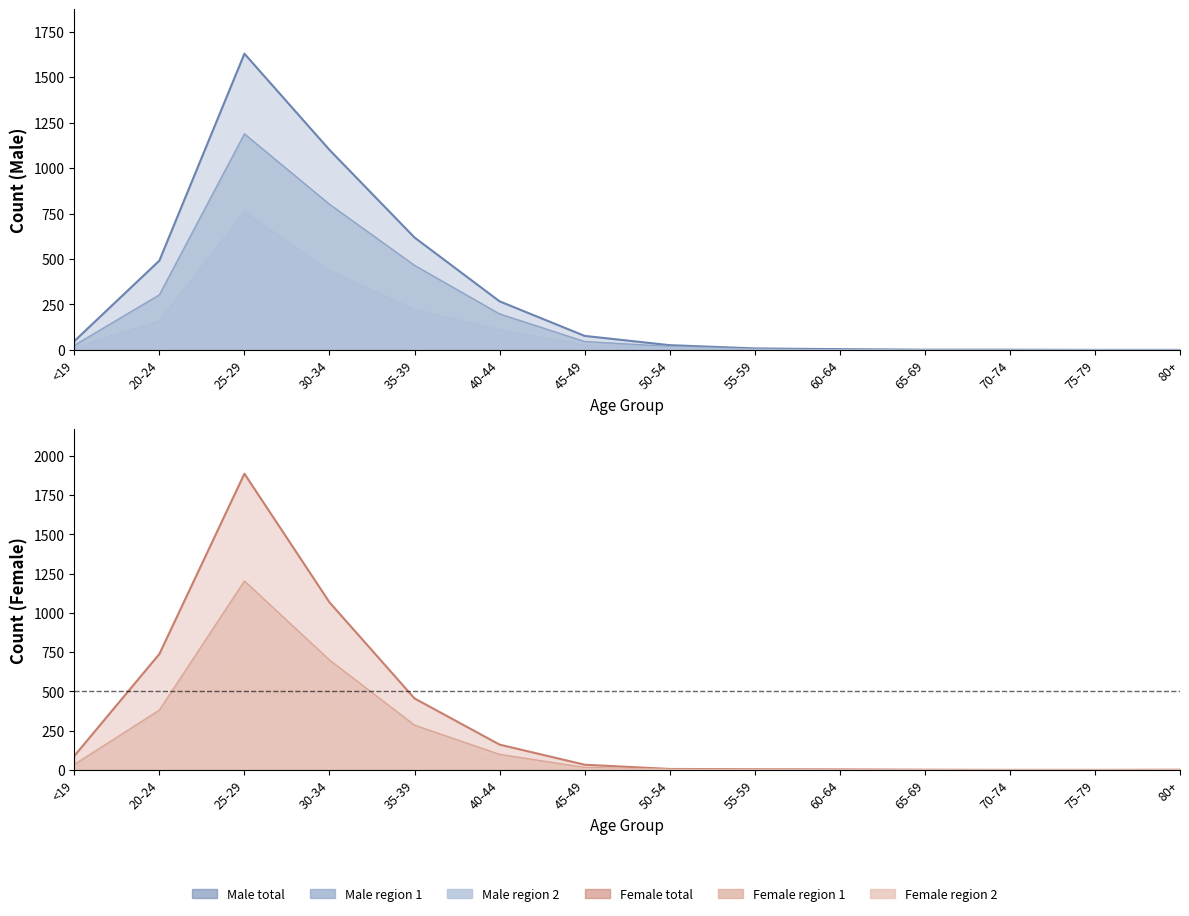

Between 65-69 and 70-74, which is larger?

65-69